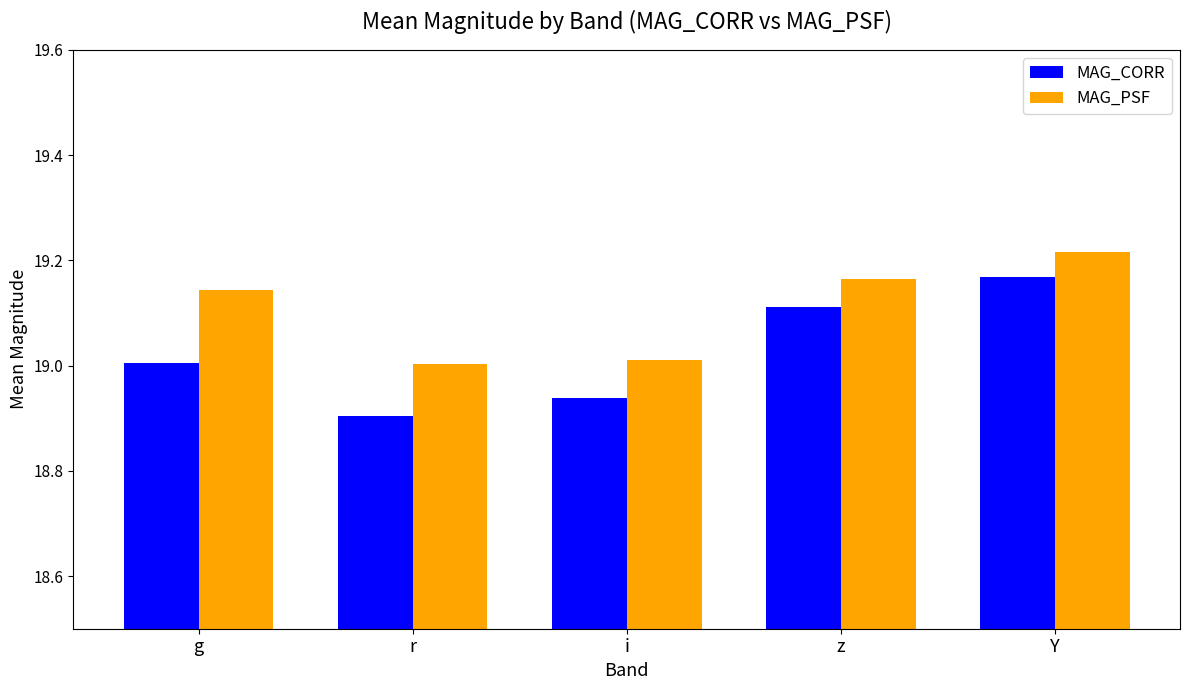

Which category has the lowest value in the MAG_CORR series?

r